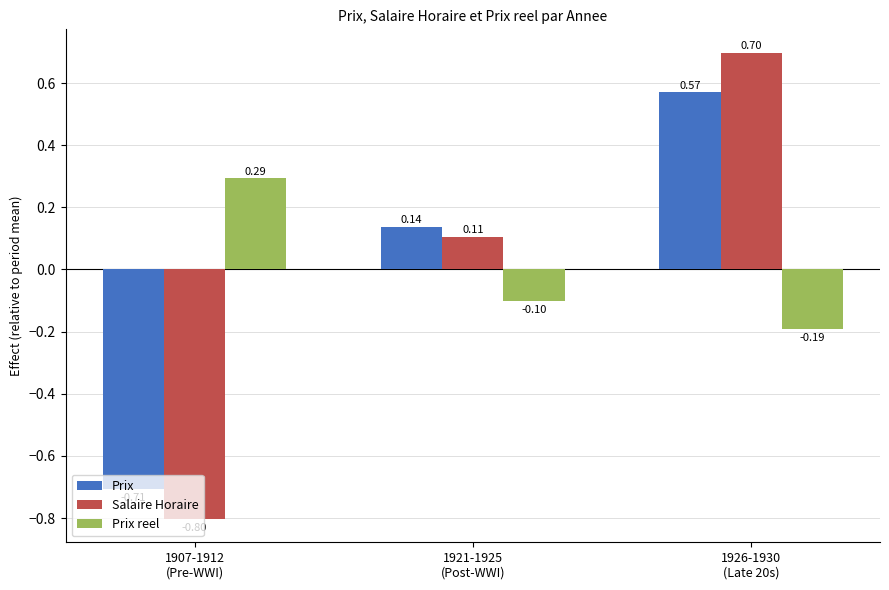

List the series in order of their peak value, highest first.

Salaire Horaire, Prix, Prix reel